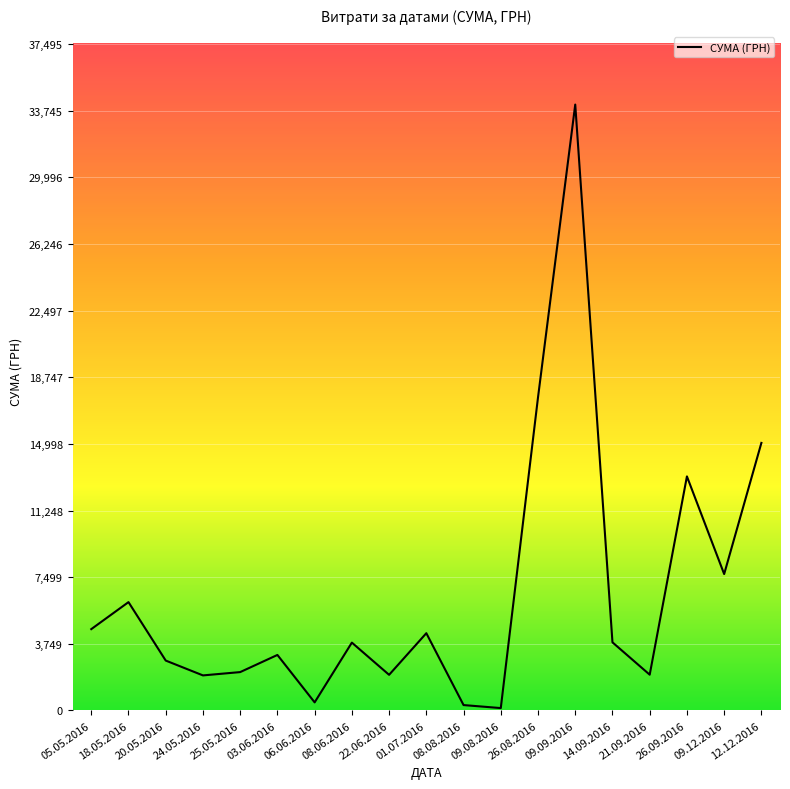

At which label does the data first exceed 3818?

05.05.2016